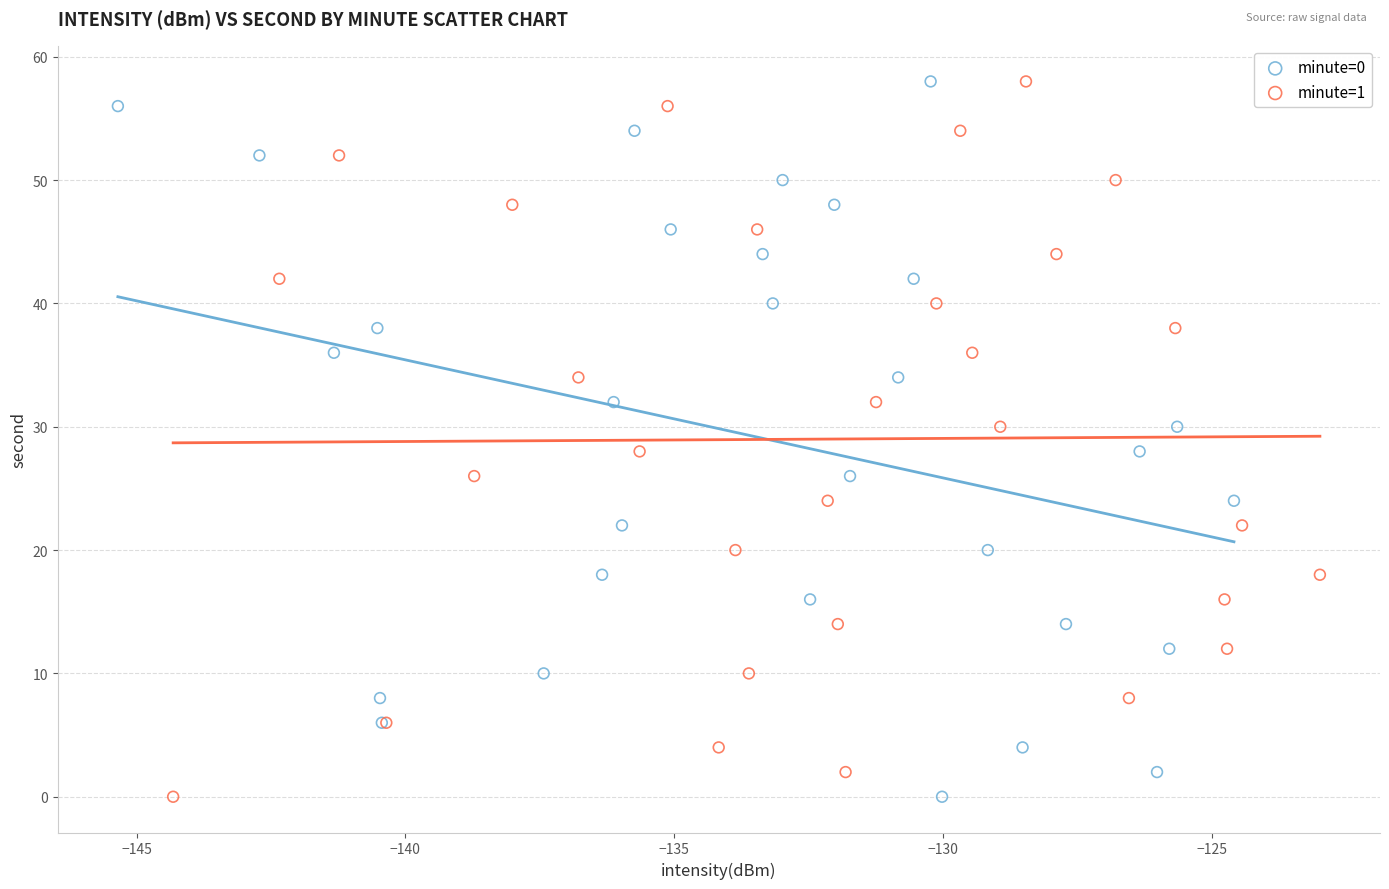

What are all the series names shown in the legend?

minute=0, minute=1